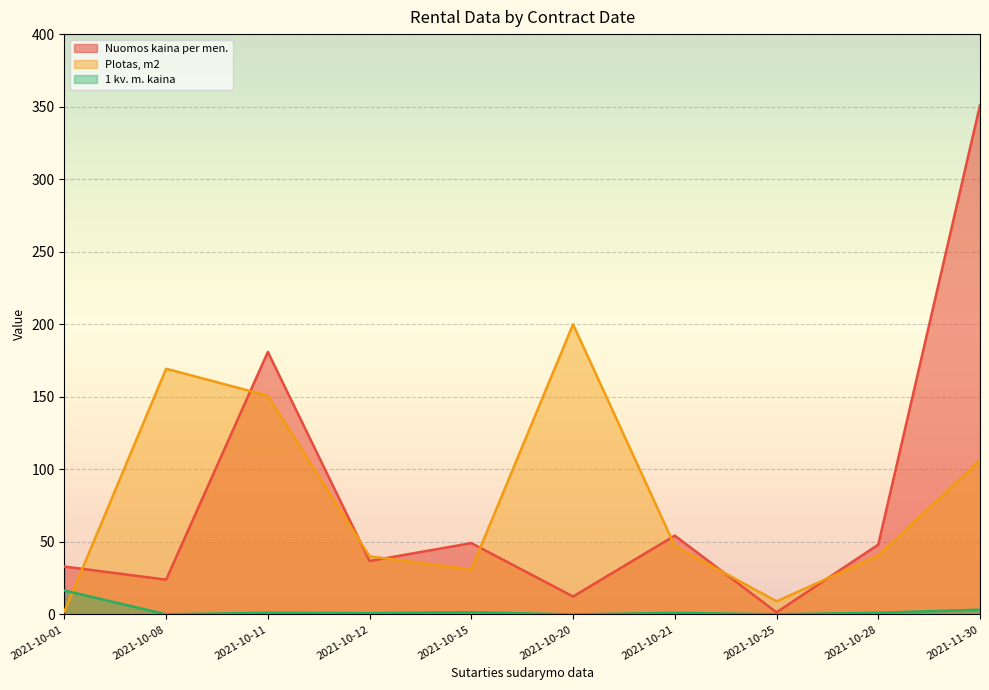

What is the value of the Nuomos kaina per men. point at the 3rd from the left?

180.9